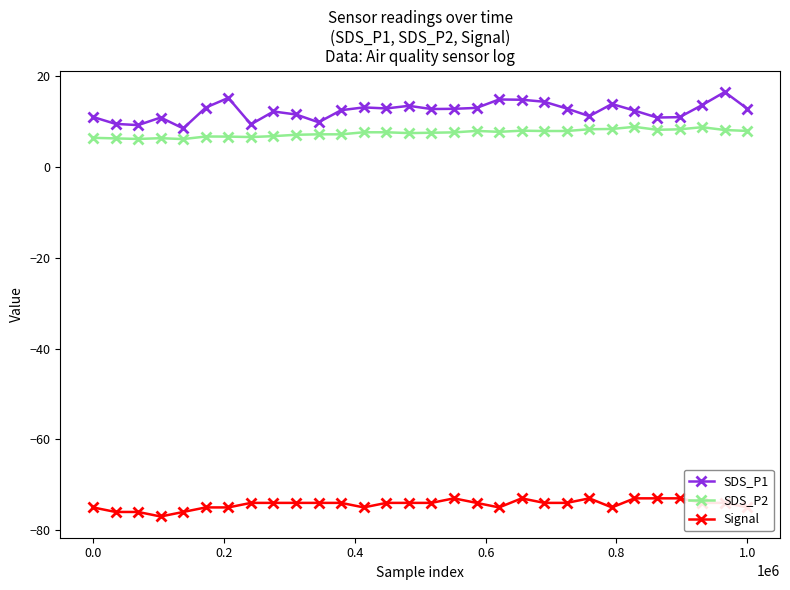

What is the difference between the maximum and minimum values in the SDS_P1 series?

8.0